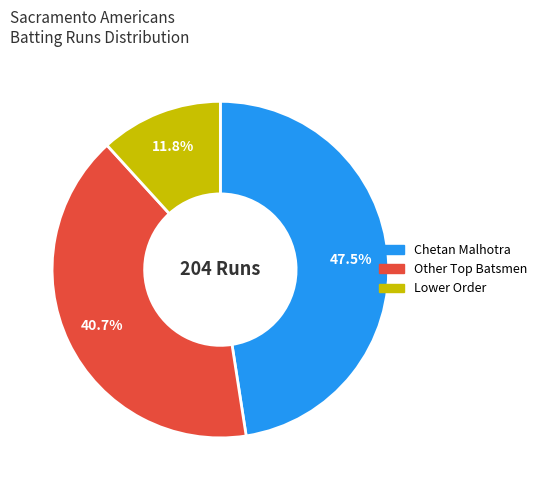

Is there a majority slice in this chart?

No